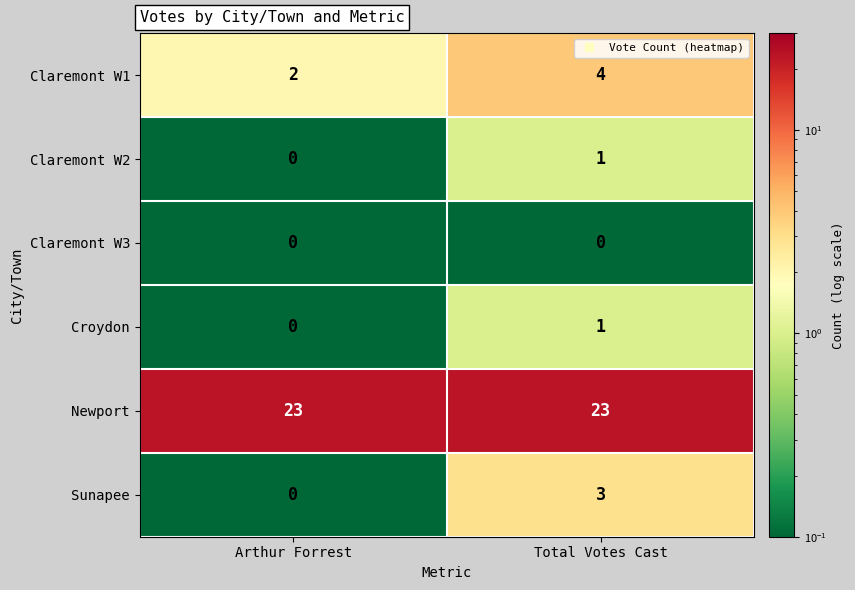

What is the average value of the Claremont W1 series?

3